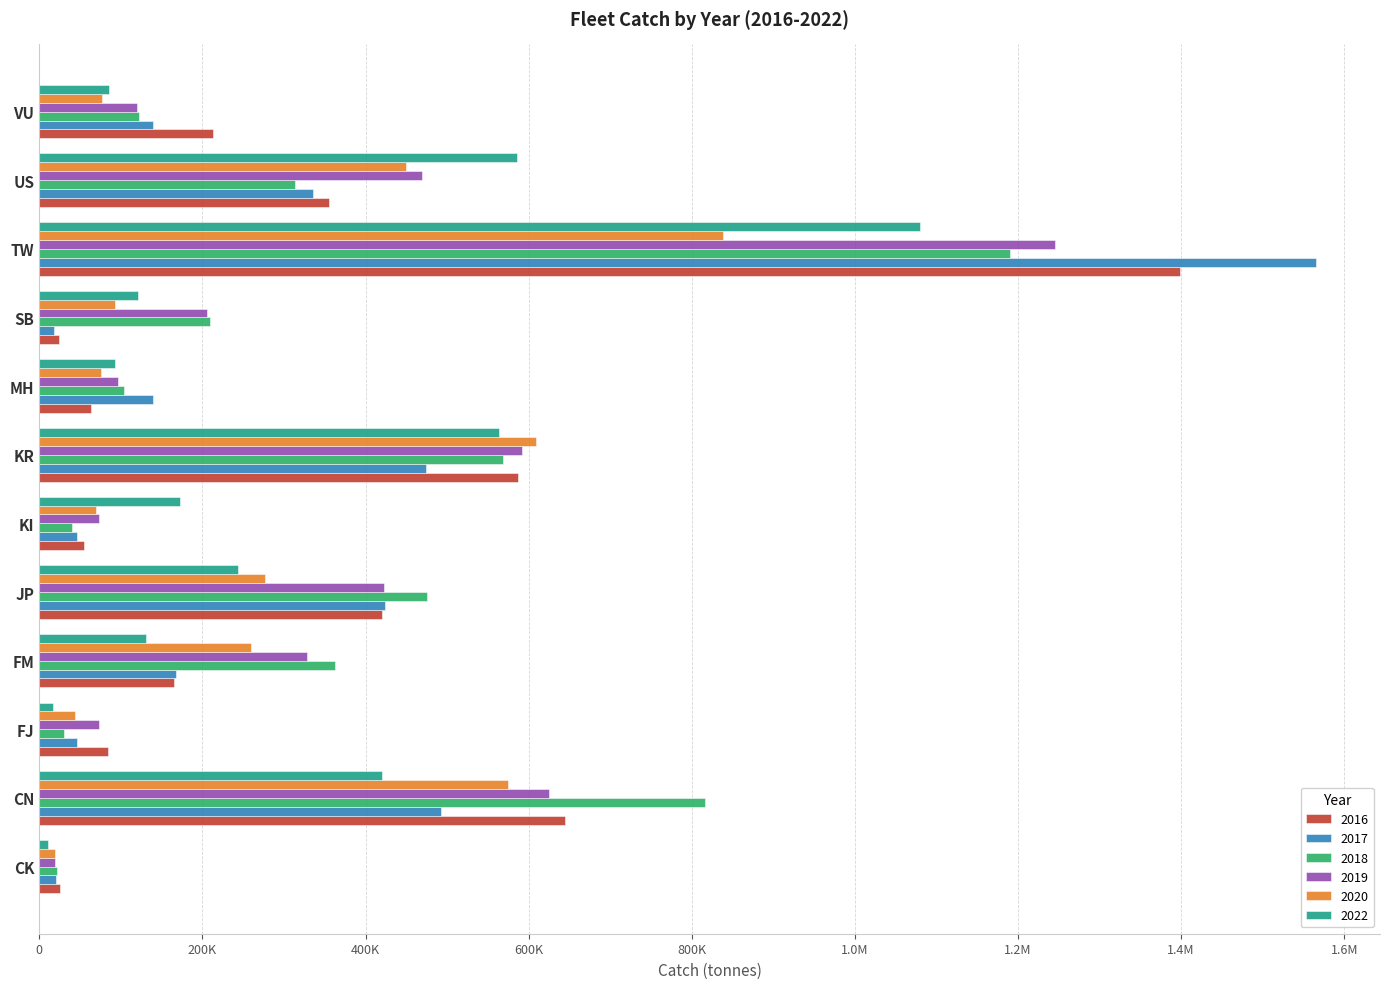

The value of 2019 at JP is 749809. True or false?

False